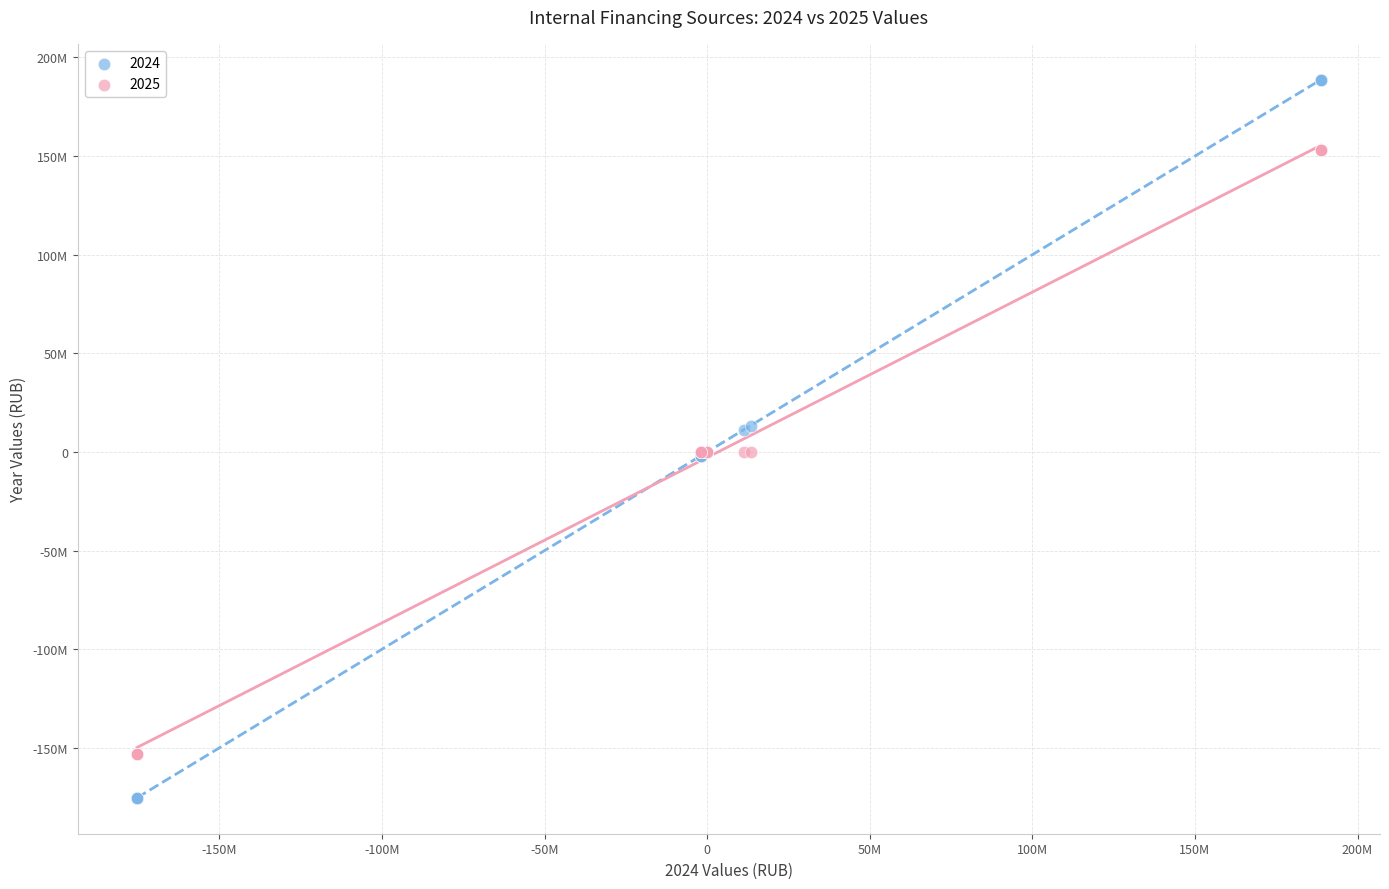

What are all the series names shown in the legend?

2024, 2025